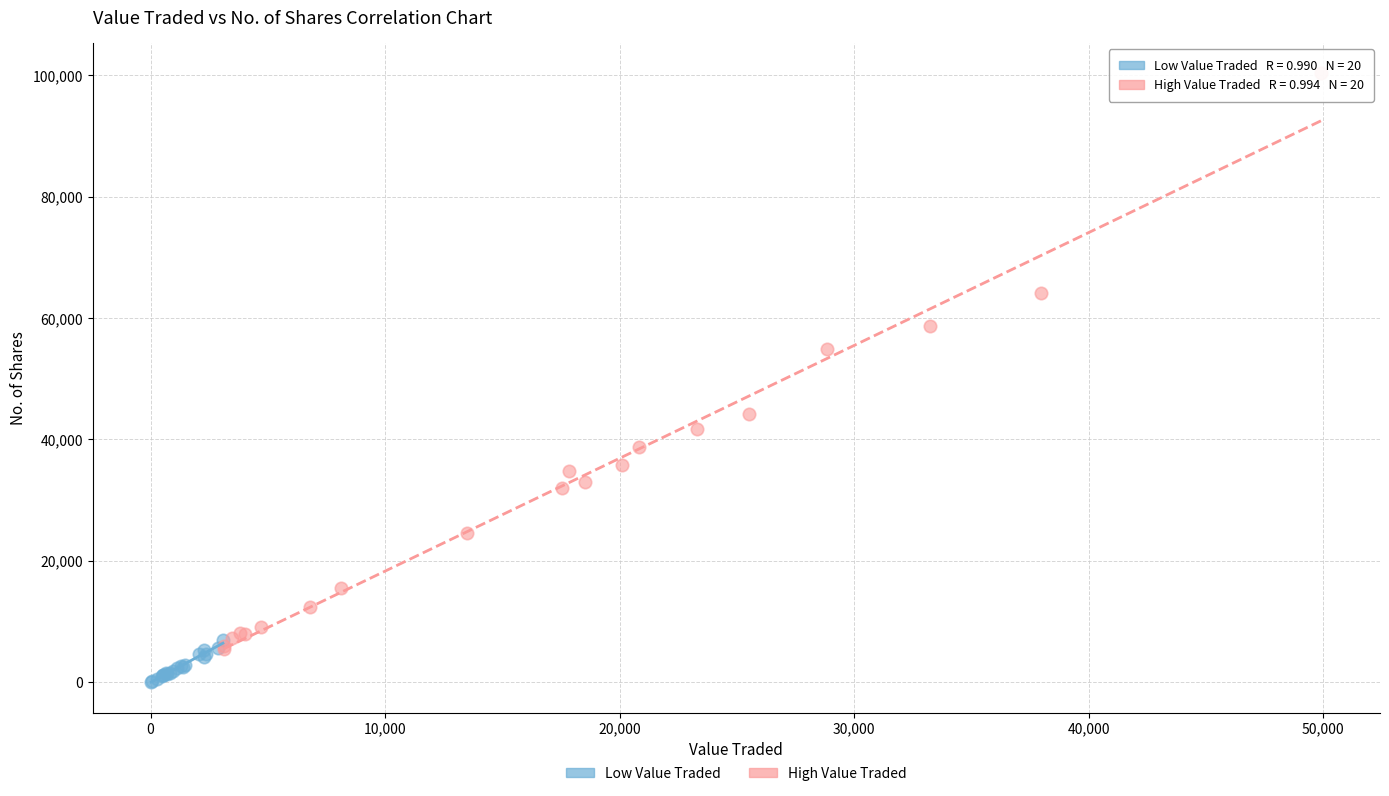

Which series has the widest spread of Y values?

High Value Traded